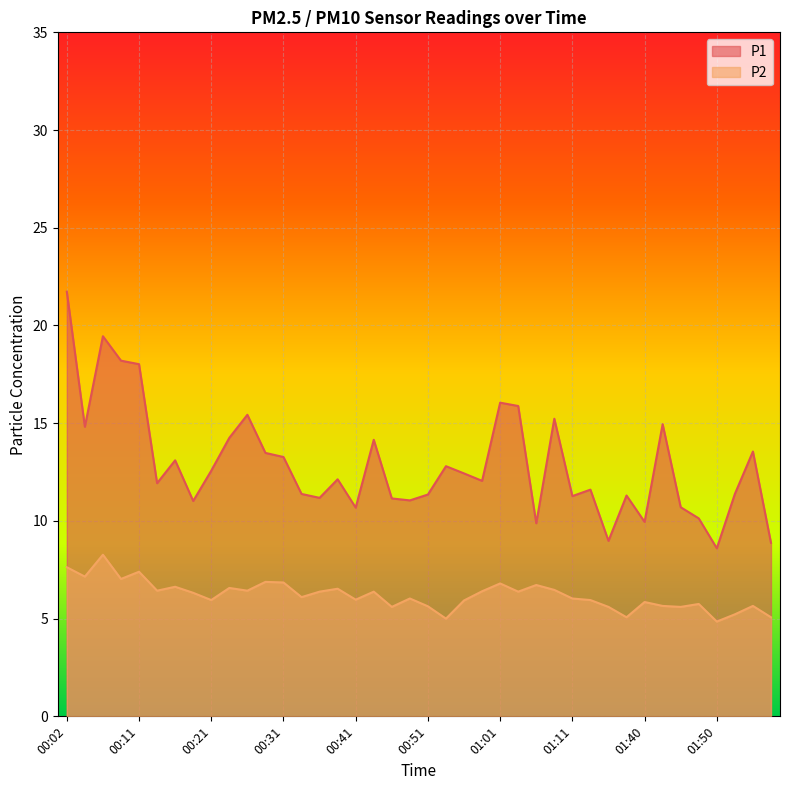

Which series changed the most between 00:16 and 01:48?

P1